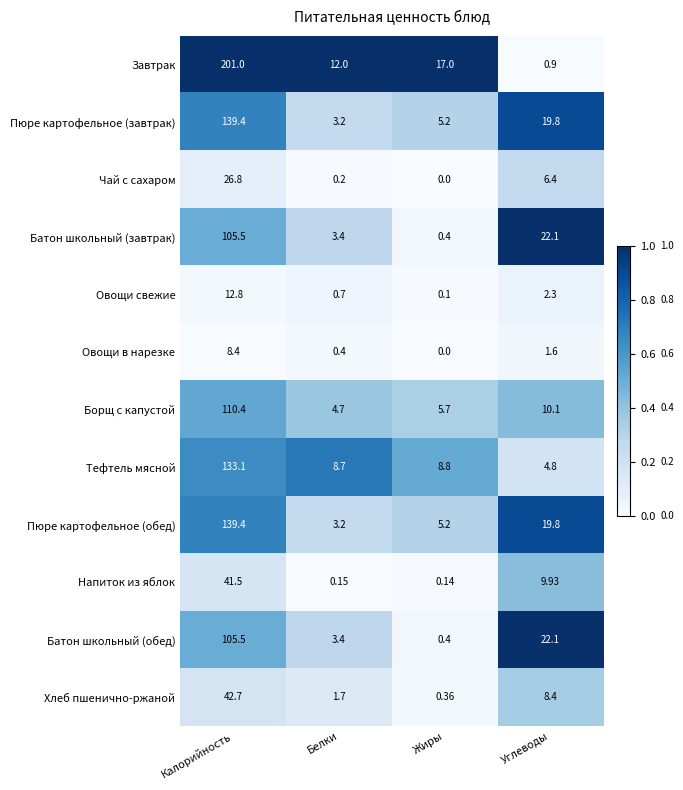

Rank the categories by Завтрак value from lowest to highest.

Углеводы, Белки, Жиры, Калорийность